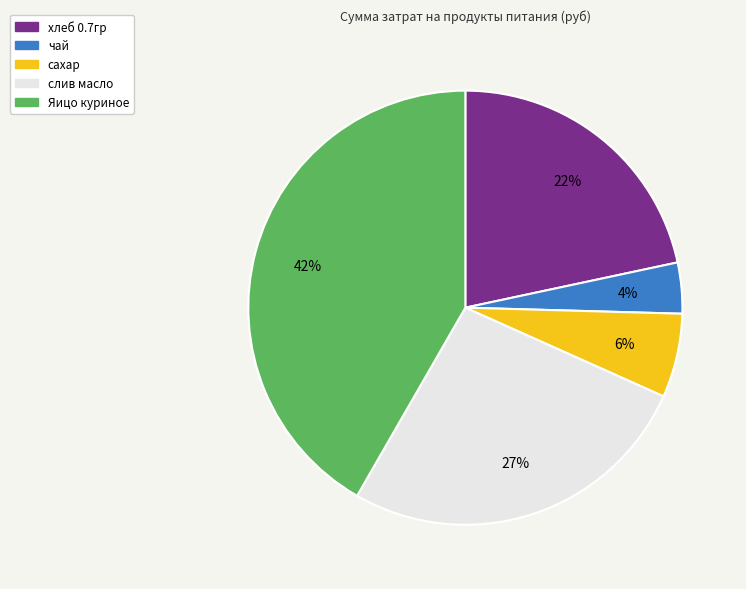

The хлеб 0.7гр slice represents 22% of the pie. True or false?

True